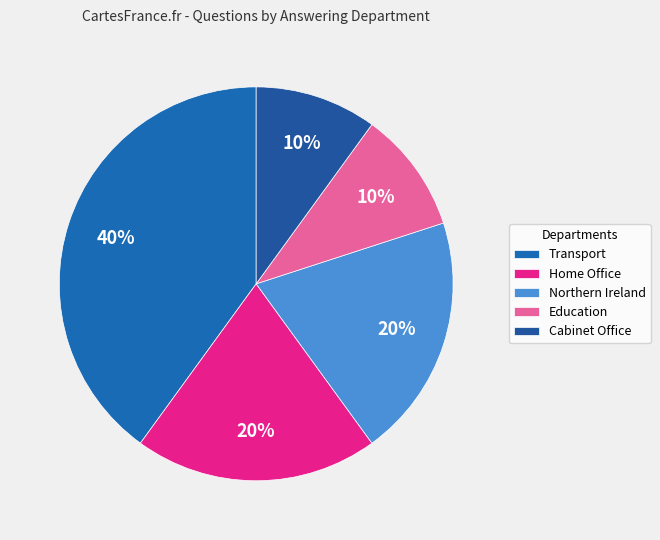

Is Cabinet Office the majority of the pie?

No